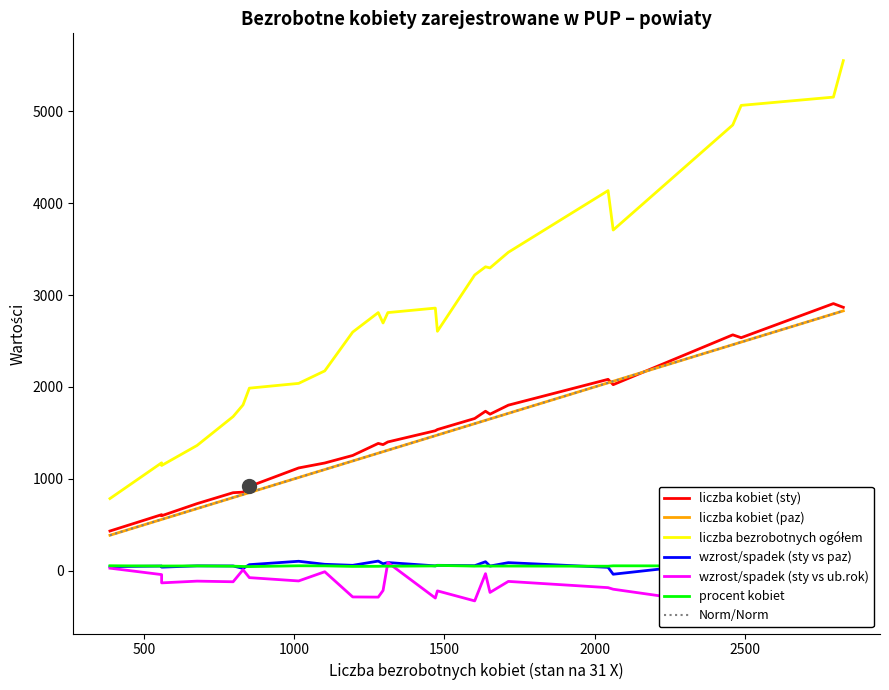

The value of liczba kobiet (sty) at stalowowolski is 230.7. True or false?

False